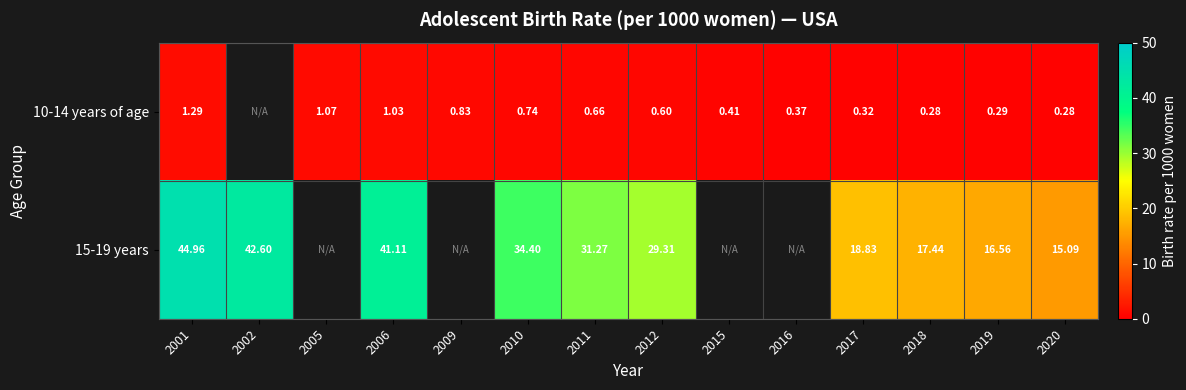

At which category is the sum across all series the highest?

2001